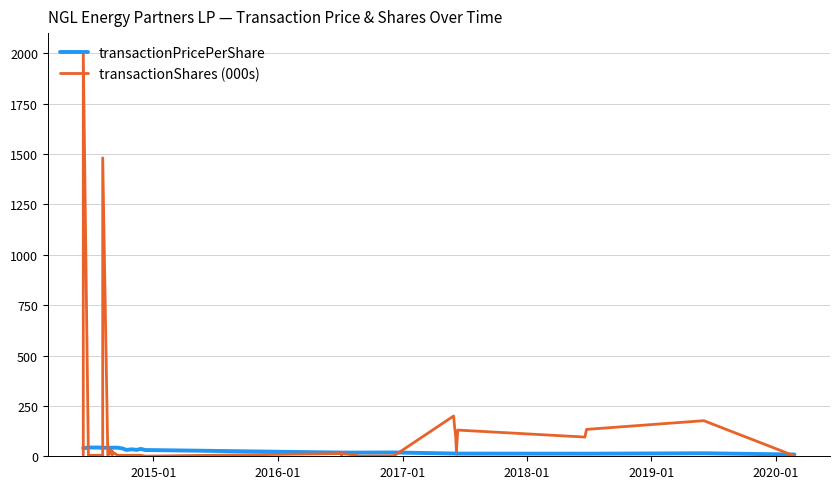

What is the average value of the transactionPricePerShare series?

29.2